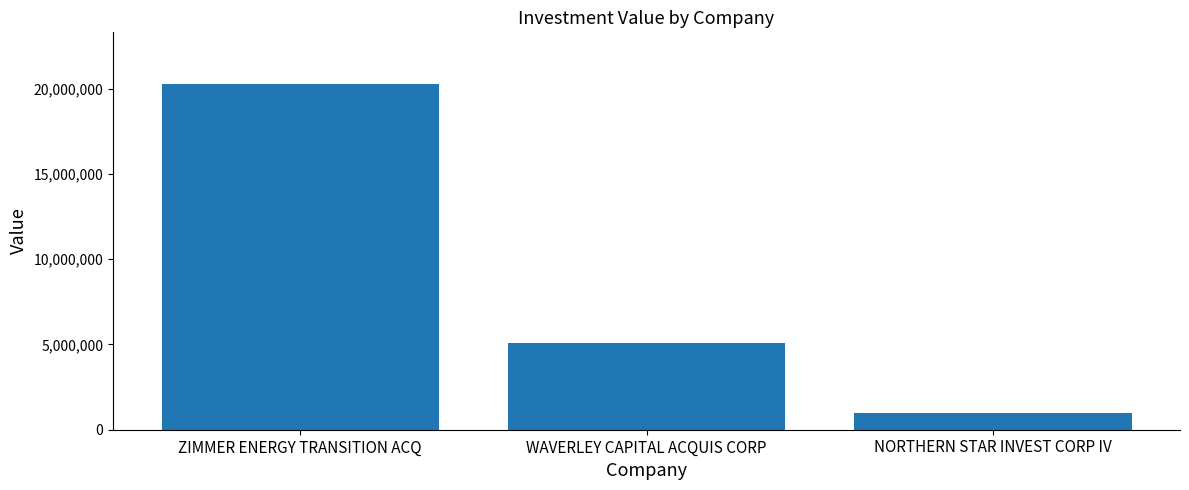

How many series are shown in this chart?

1